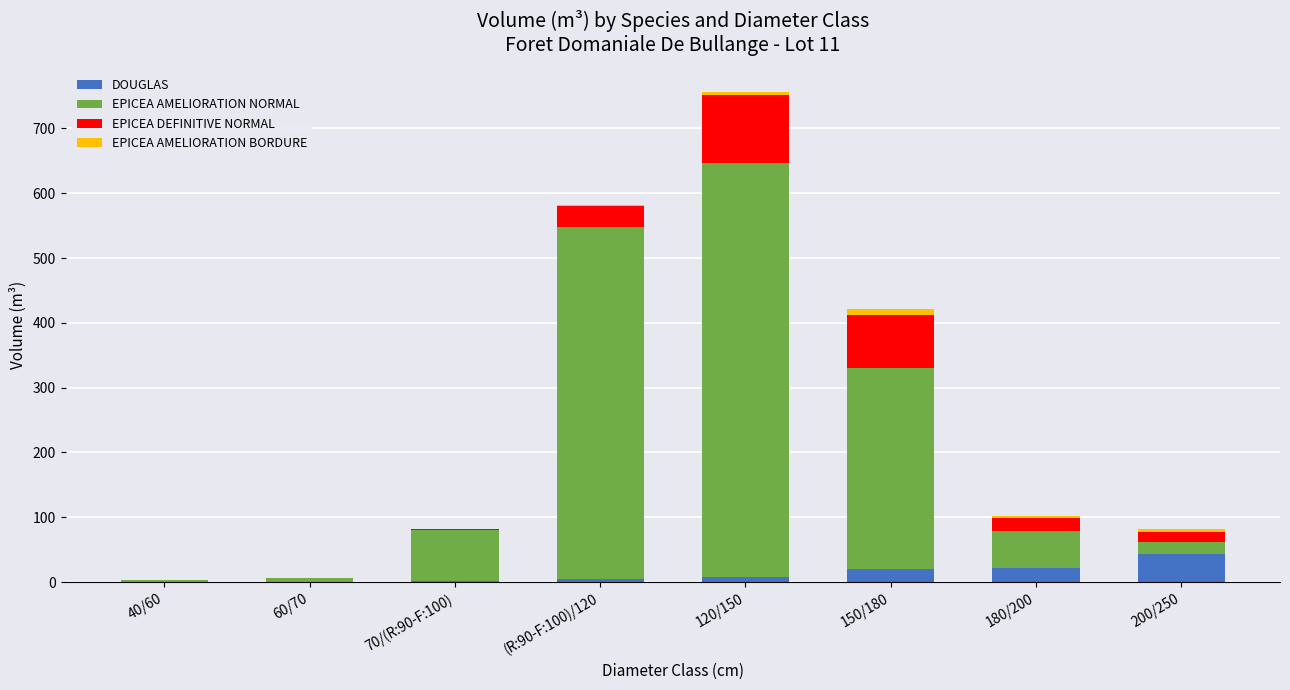

At which label does DOUGLAS reach its peak?

200/250